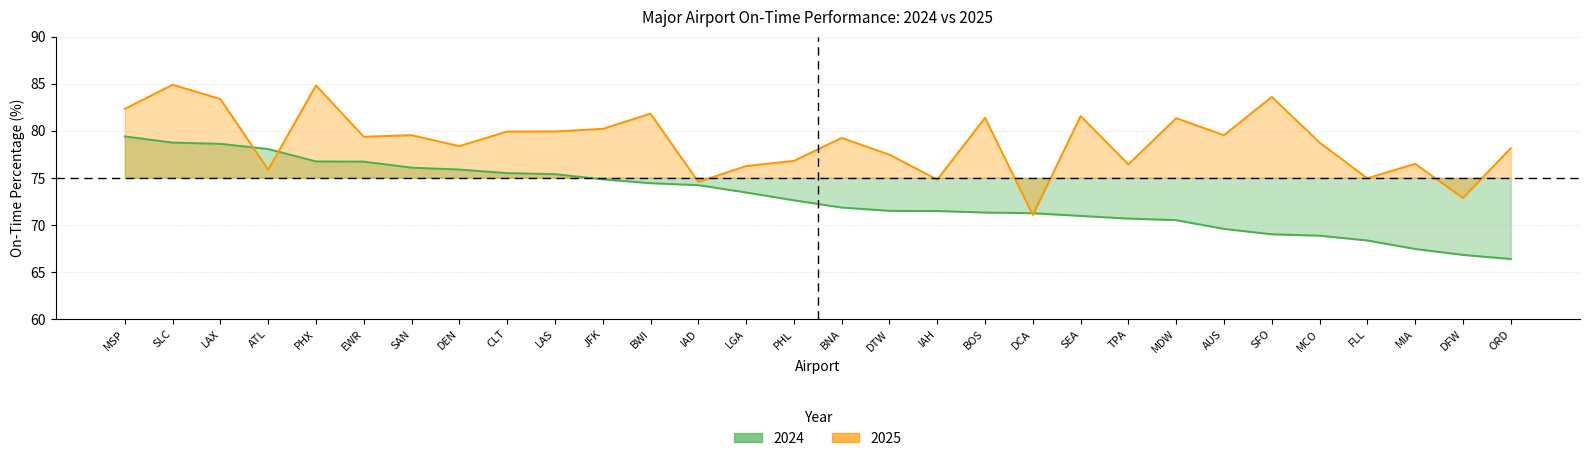

Is the value of 2024 at IAH greater than the value of 2025 at LAX?

No